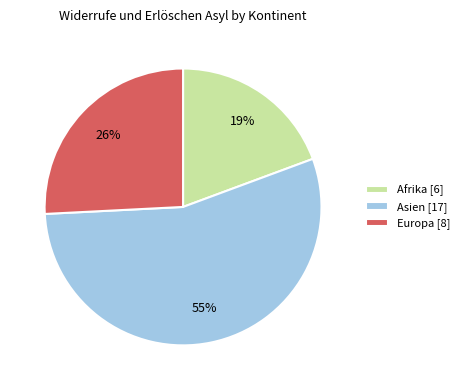

Count the number of slices in the pie.

3